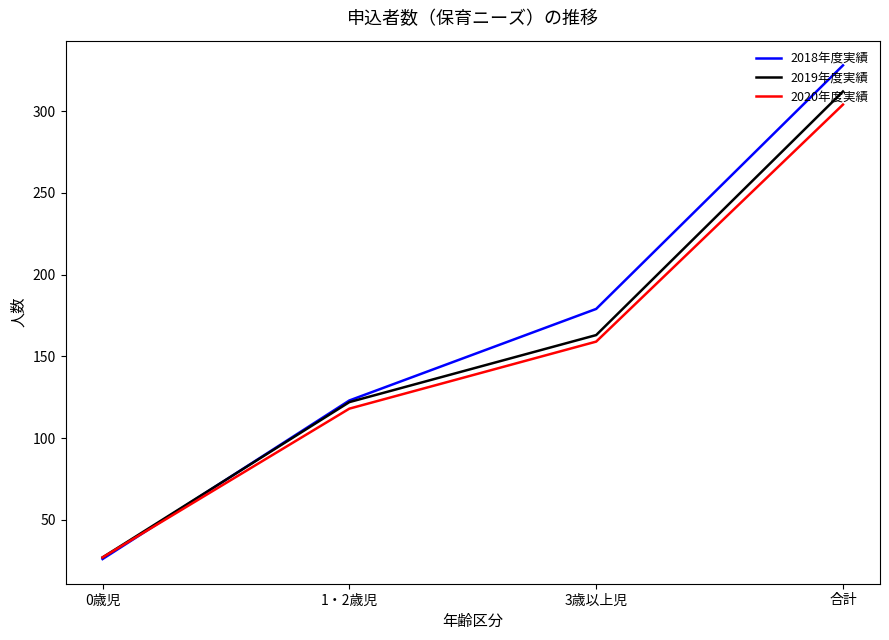

Which series ends up on top after the final intersection of 2018年度実績 and 2019年度実績?

2018年度実績